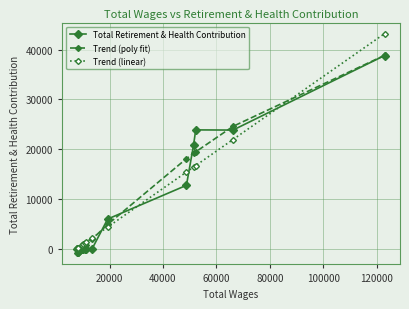

What is the maximum value for Trend (linear)?

43192.4